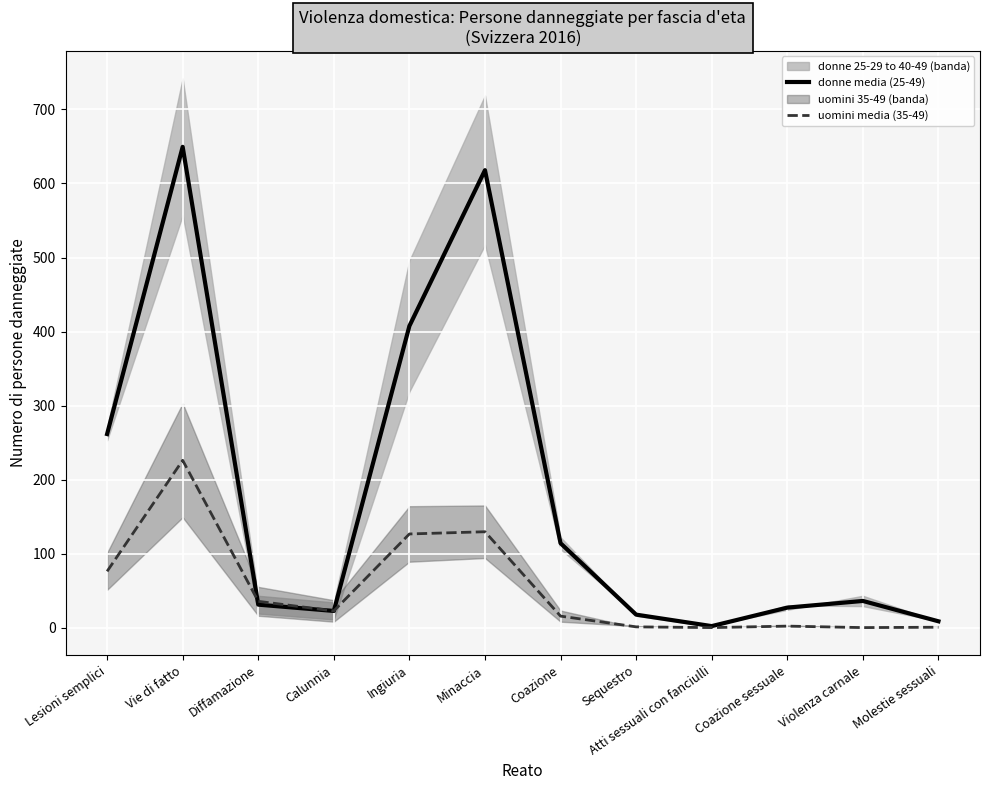

At Sequestro, list the series in order from largest to smallest.

donne media (25-49), uomini media (35-49)